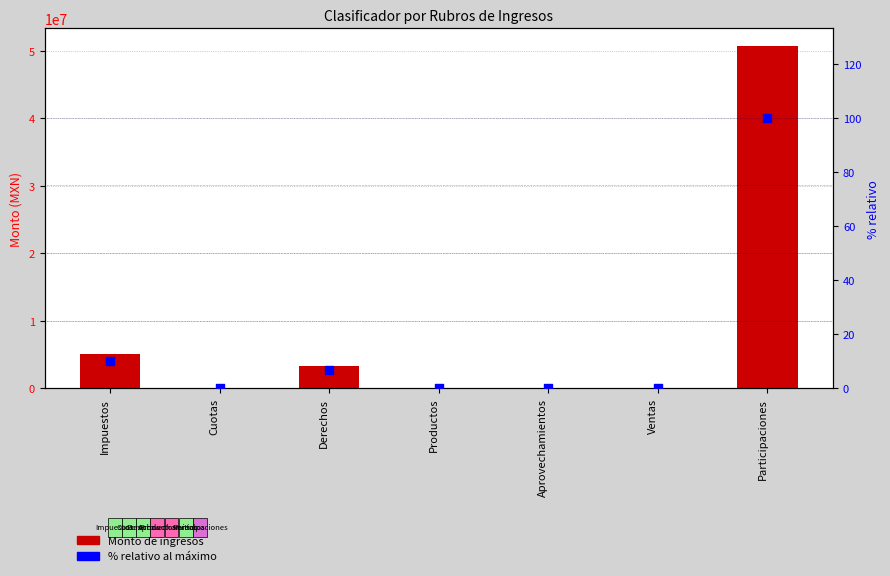

Which series has the largest total across all categories?

Ingresos (MXN)